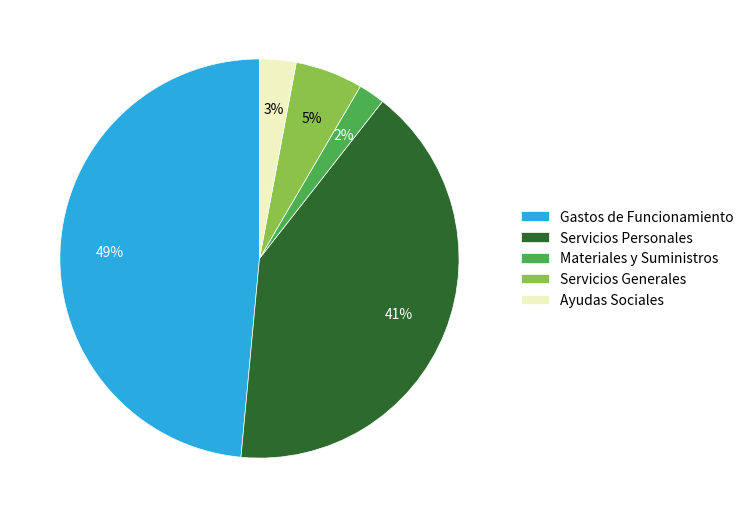

To the nearest percent, what percentage of the pie is Servicios Personales?

41%